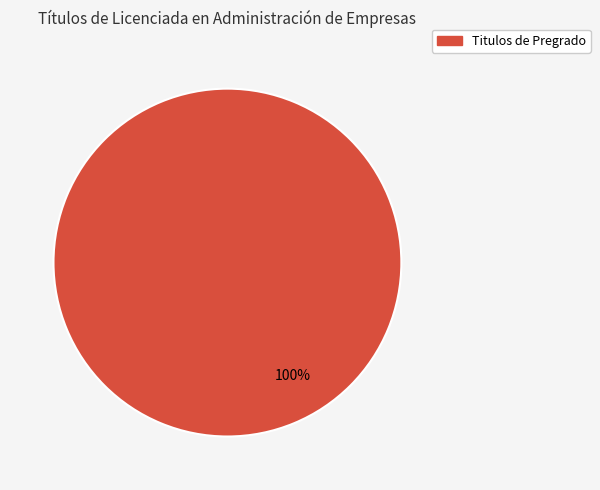

Is there a majority slice in this chart?

Yes